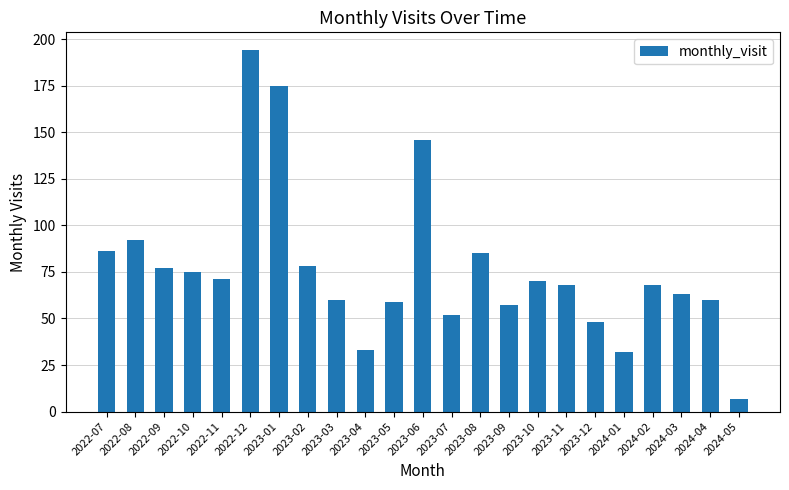

What is the maximum value shown in the chart?

194